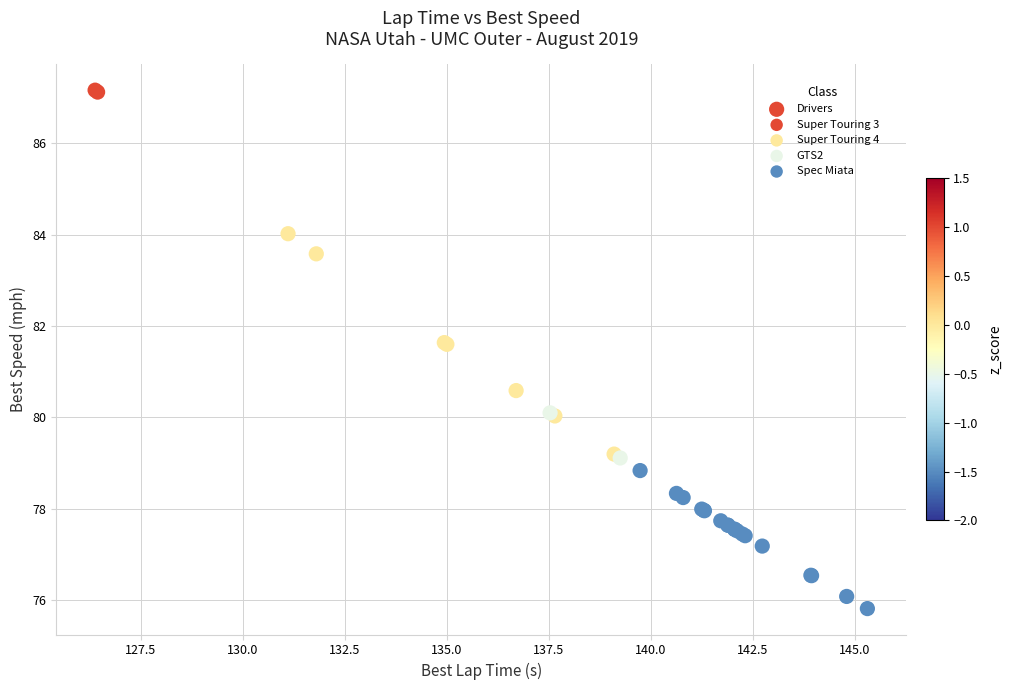

What Y value in the scatter plot is closest to 81?

80.6